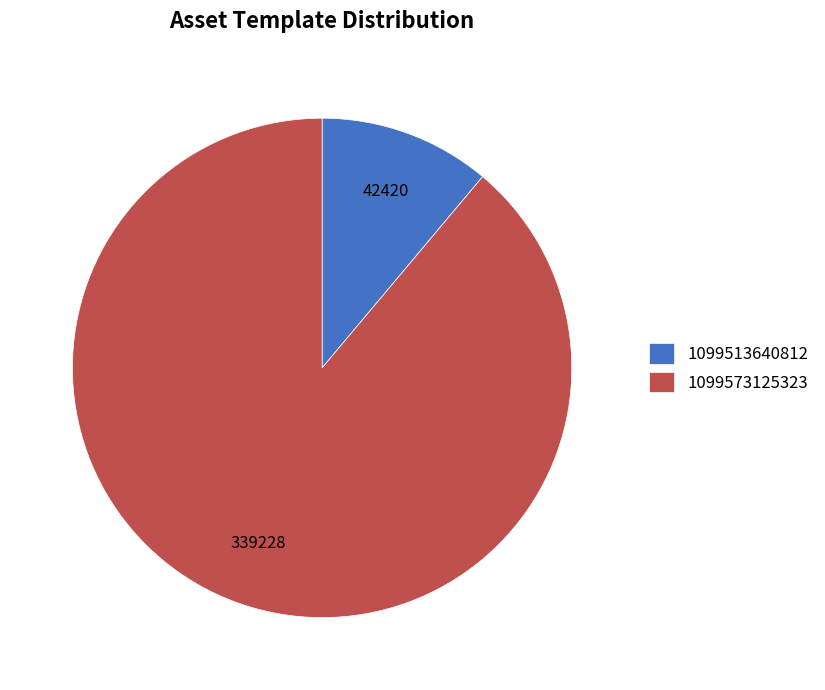

Which has a higher value, 1099573125323 or 1099513640812?

1099573125323